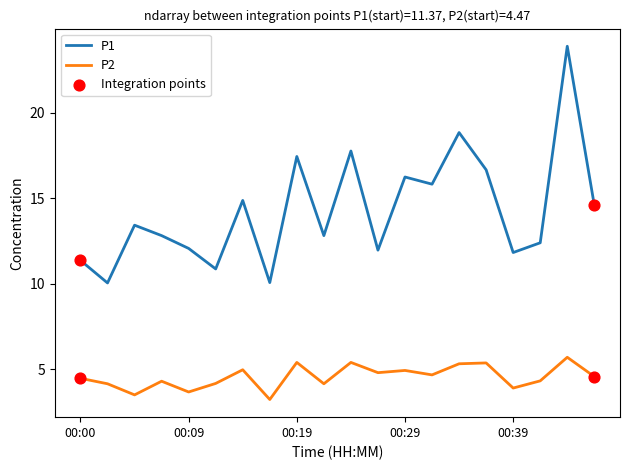

Which series has the largest range (max minus min)?

P1